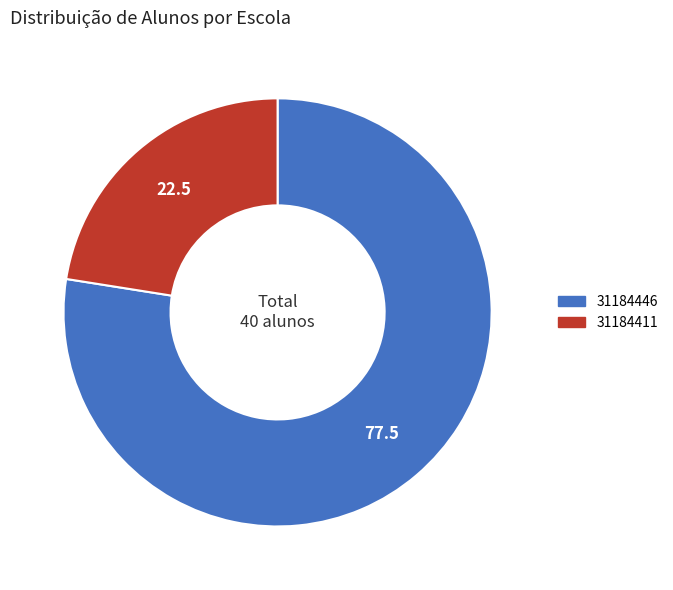

What is the largest slice in the pie chart?

31184446